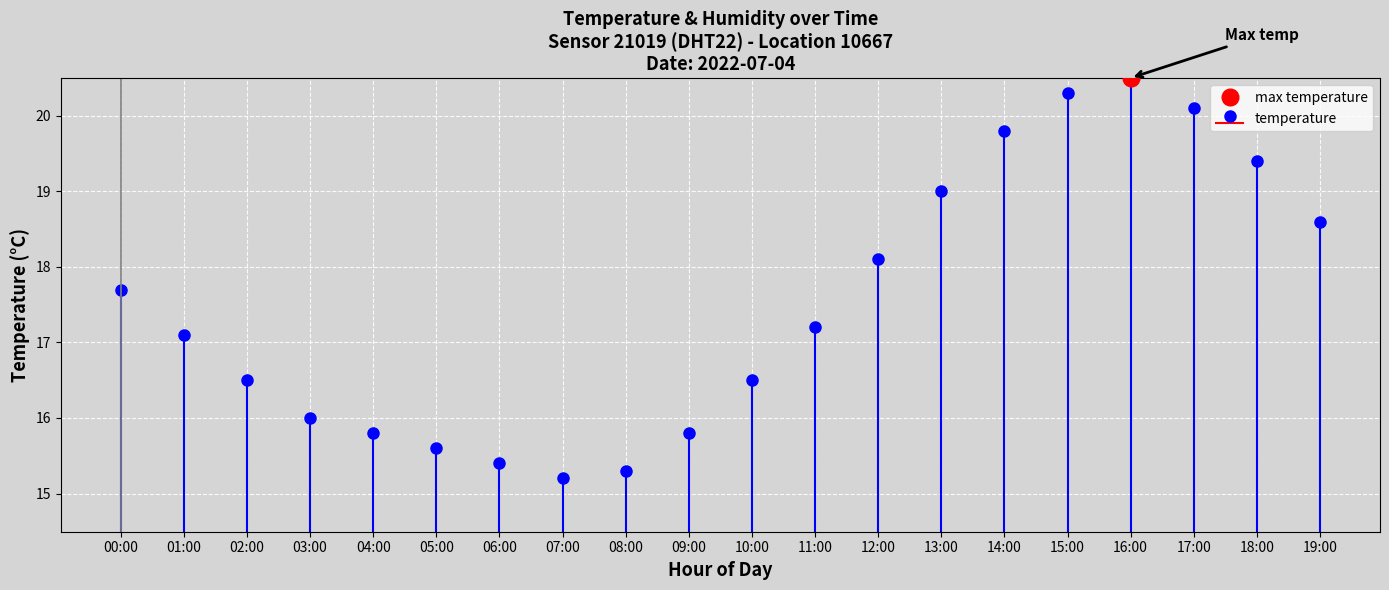

What is the maximum value shown in the chart?

20.5